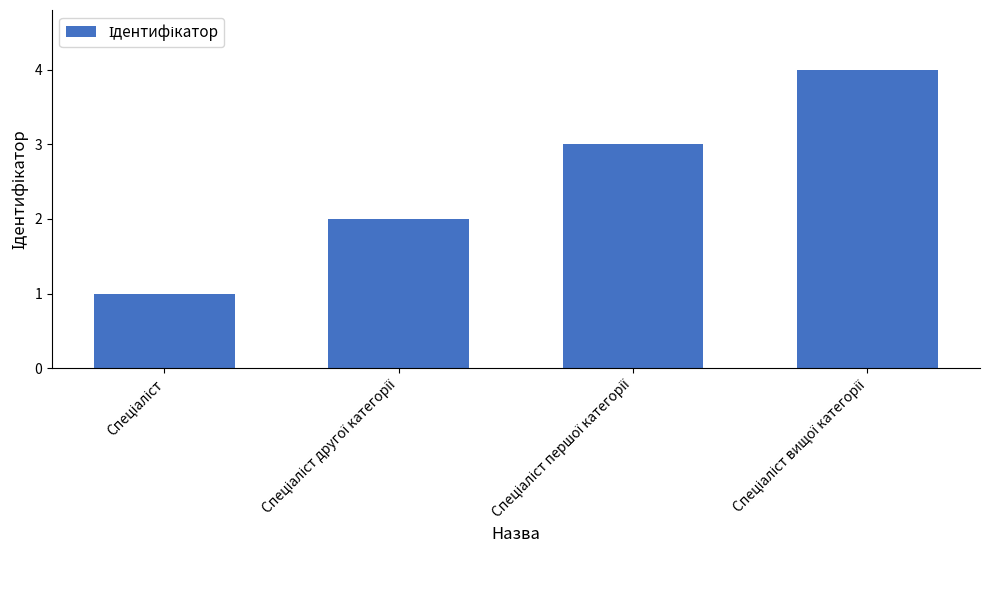

What is the minimum value shown in the chart?

1